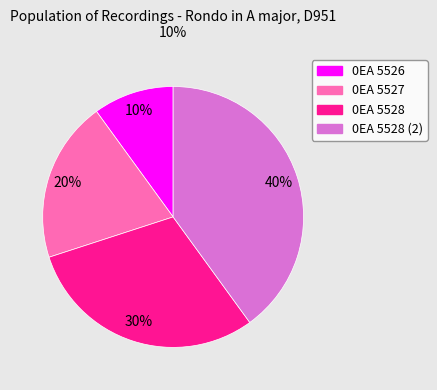

Which slice is the largest?

0EA 5528 (2)